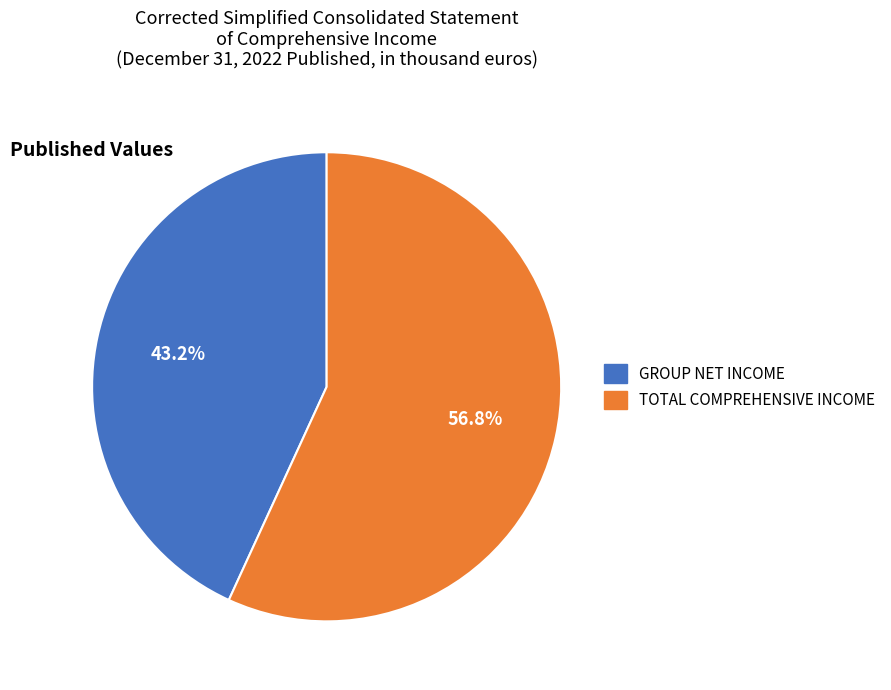

Rank the categories by value from lowest to highest.

GROUP NET INCOME, TOTAL COMPREHENSIVE INCOME